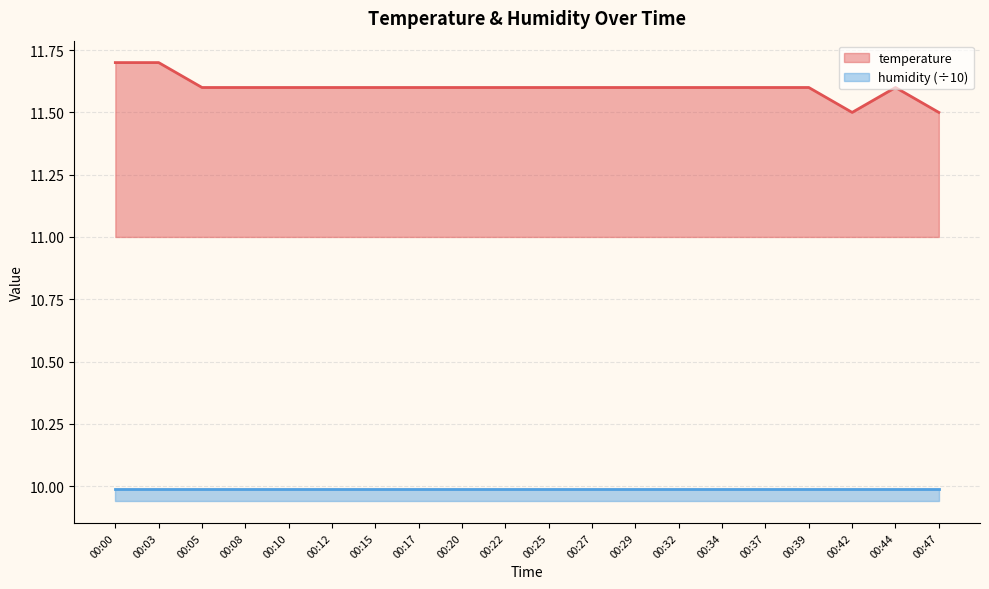

List the labels in order of value, largest first.

00:00, 00:03, 00:05, 00:08, 00:10, 00:12, 00:15, 00:17, 00:20, 00:22, 00:25, 00:27, 00:29, 00:32, 00:34, 00:37, 00:39, 00:44, 00:42, 00:47